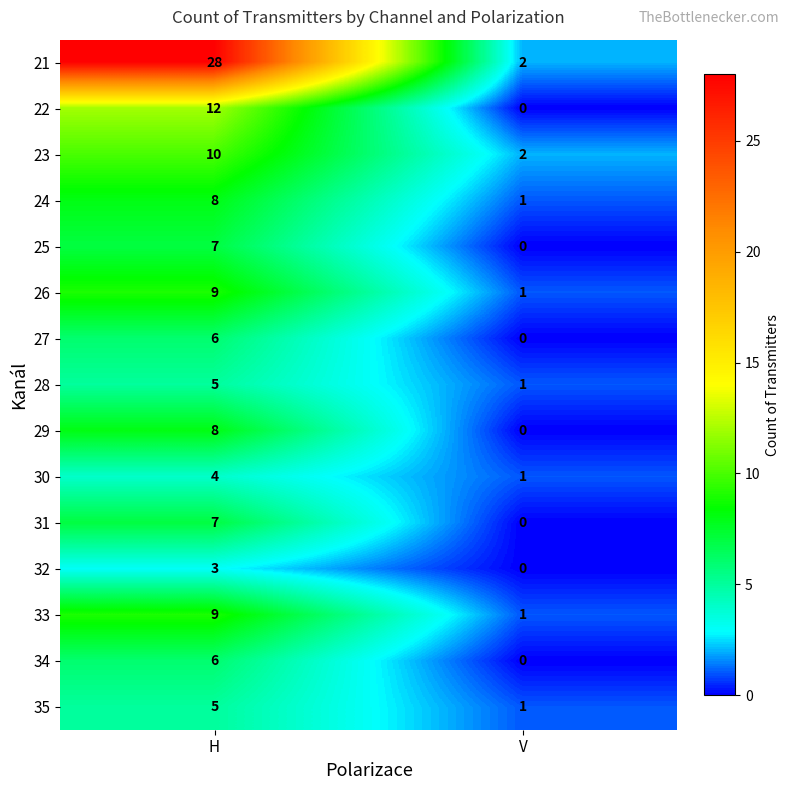

Which category has the highest value across all series?

H